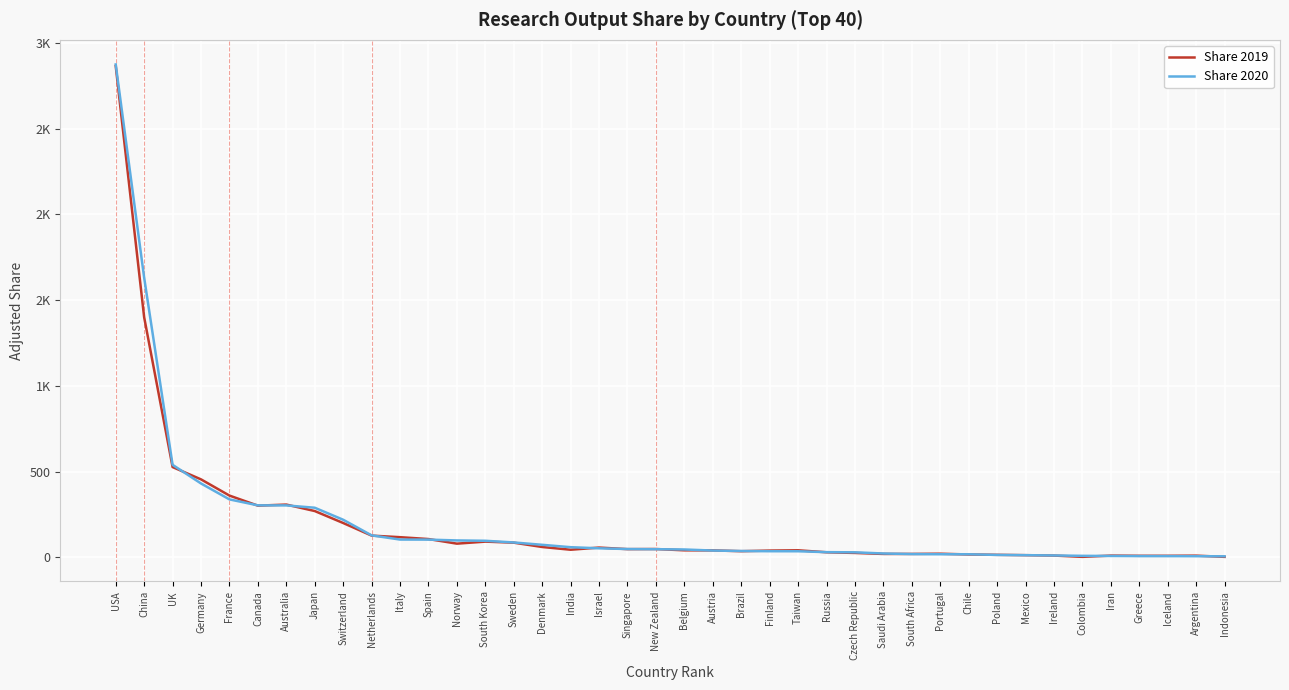

True or false: Share 2020 has more than 1 interior local peaks.

False